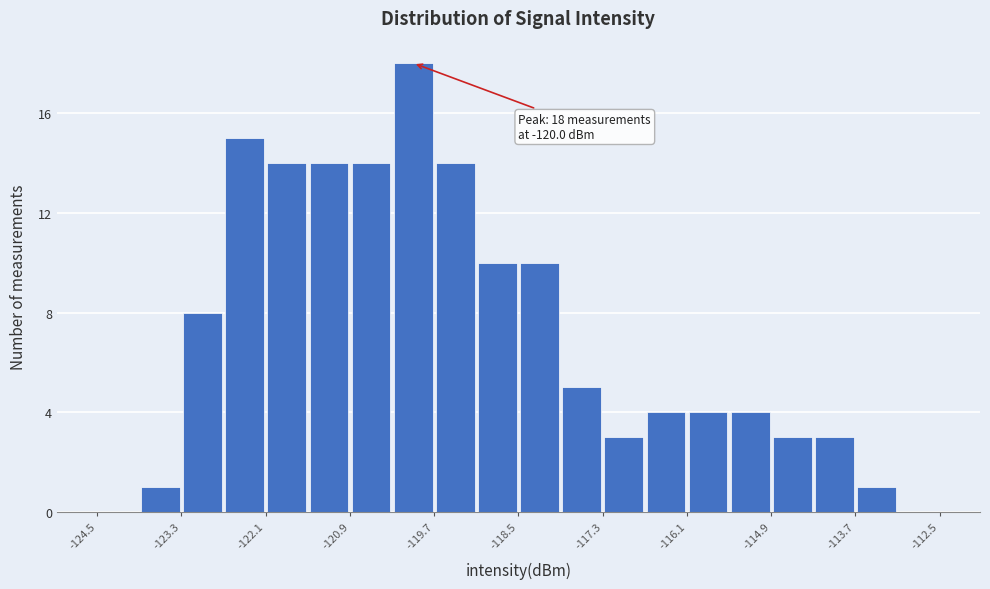

Around what value on the x-axis is the tallest bar? Give the approximate position of its centre, as read against the axis.

-120.0